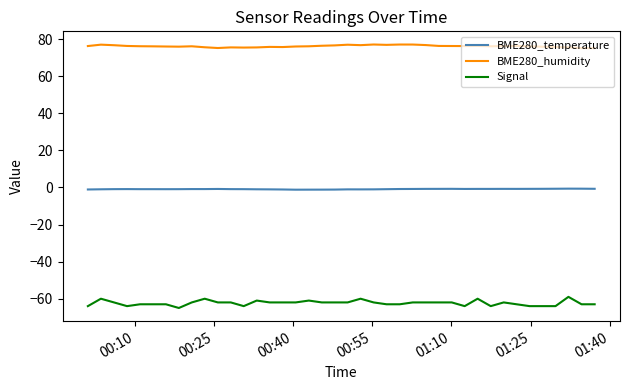

Rank the series by their average value, from lowest to highest.

Signal, BME280_temperature, BME280_humidity